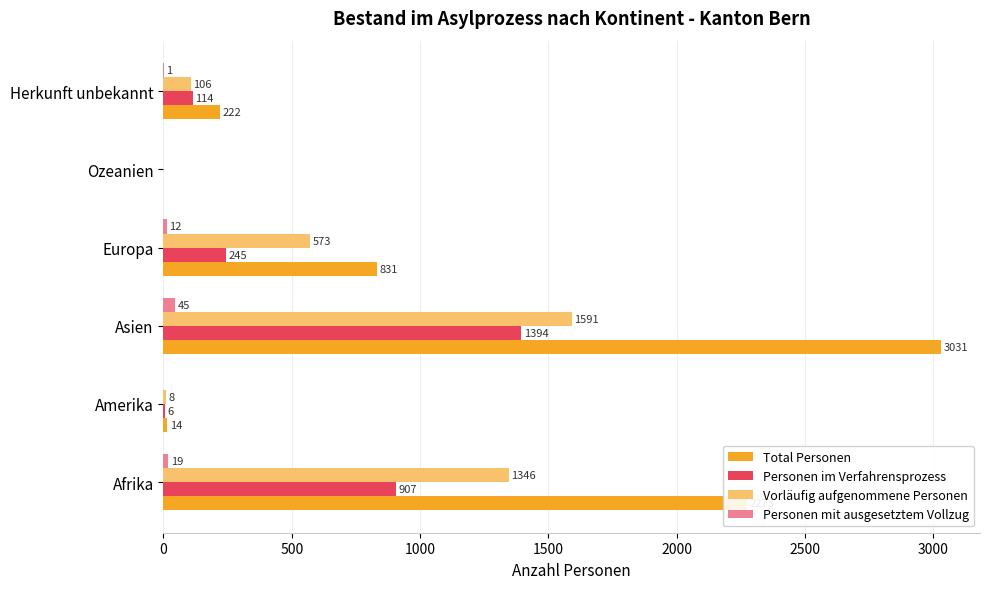

What is the sum of all Personen im Verfahrensprozess values?

2666